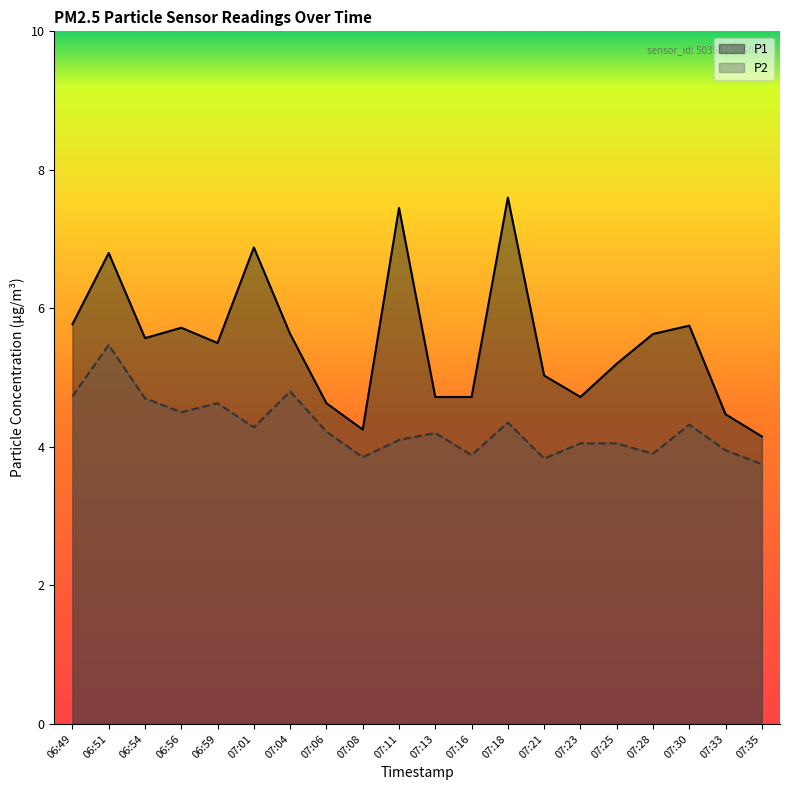

Which label corresponds to the largest value in the chart?

07:18